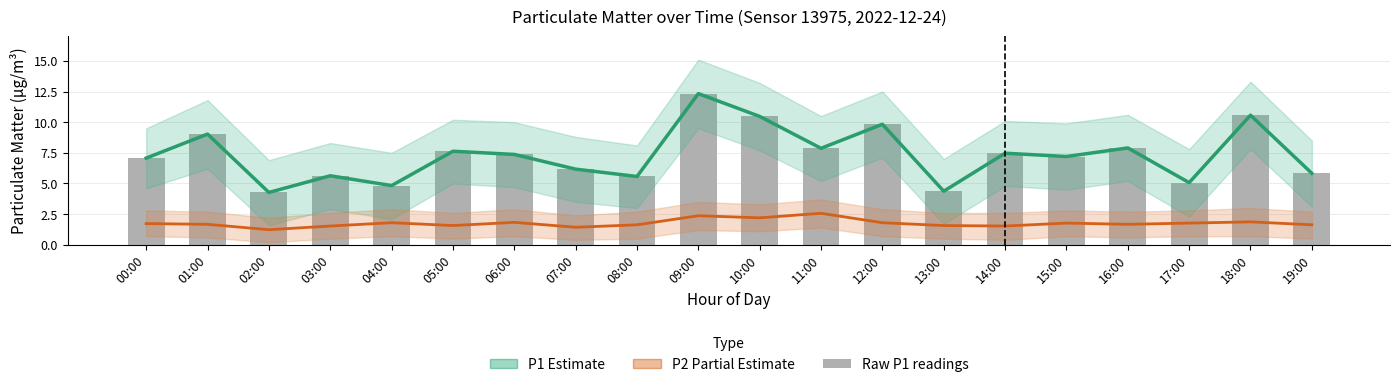

What is the label of the 15th bar from the left?

14:00